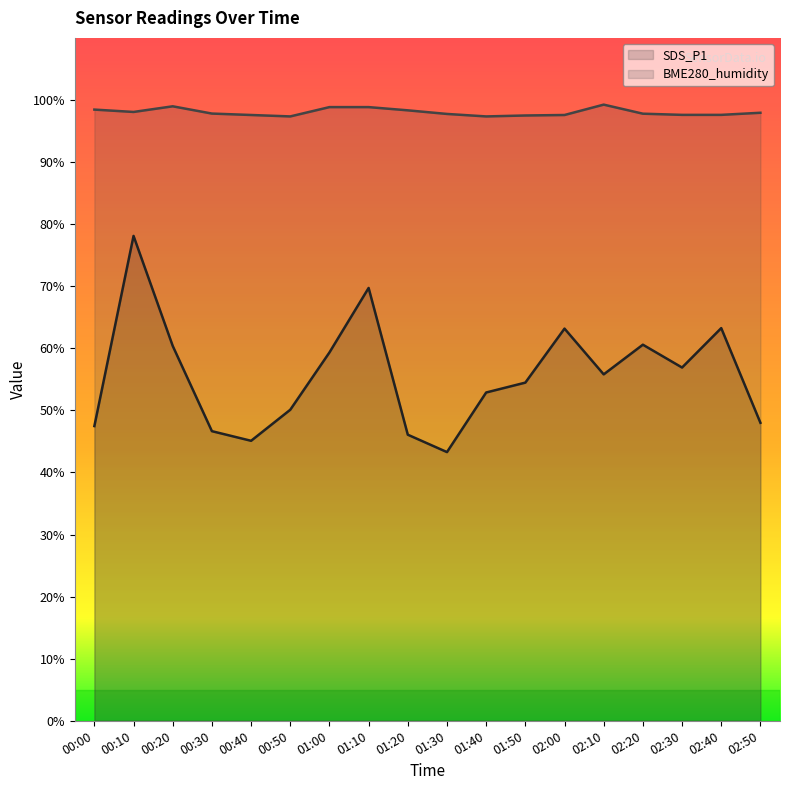

What is the difference between the second highest and minimum values in the SDS_P1 series?

26.4